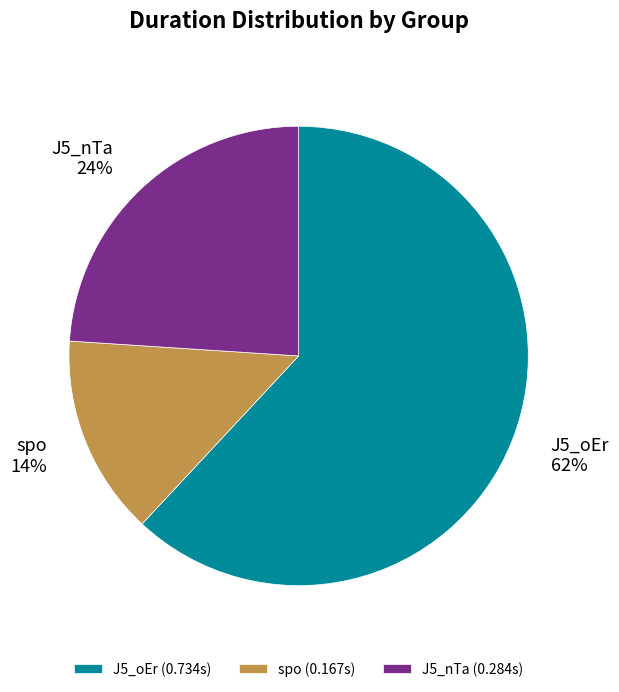

To the nearest percent, what portion does J5_oEr represent?

62%